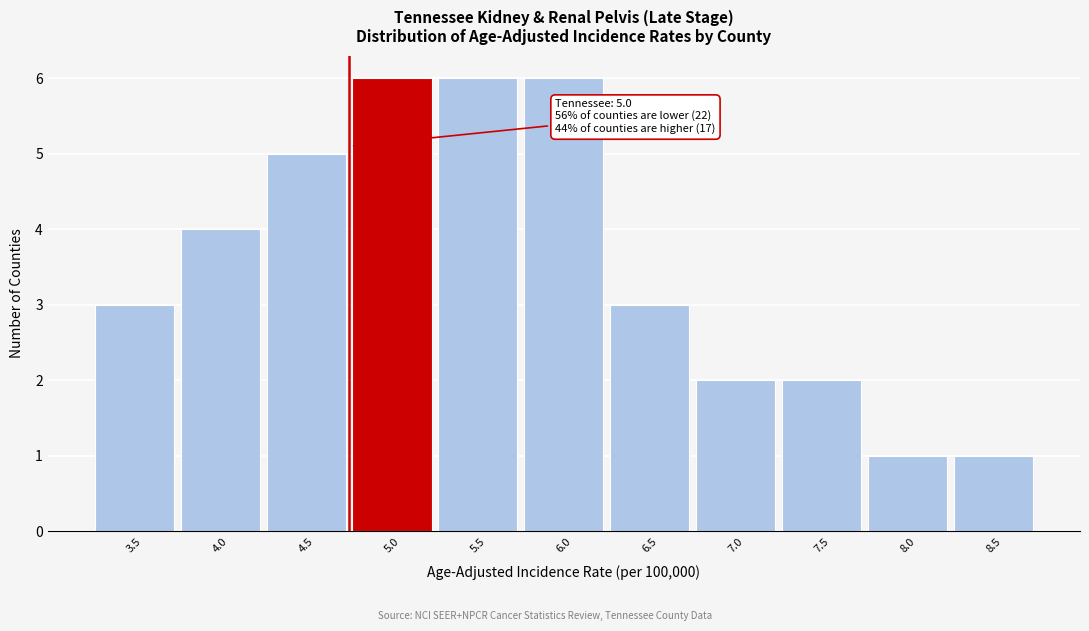

Reading left to right, transcribe all the data shown in this chart.

3.5=3	4.0=4	4.5=5	5.0=6	5.5=6	6.0=6	6.5=3	7.0=2	7.5=2	8.0=1	8.5=1